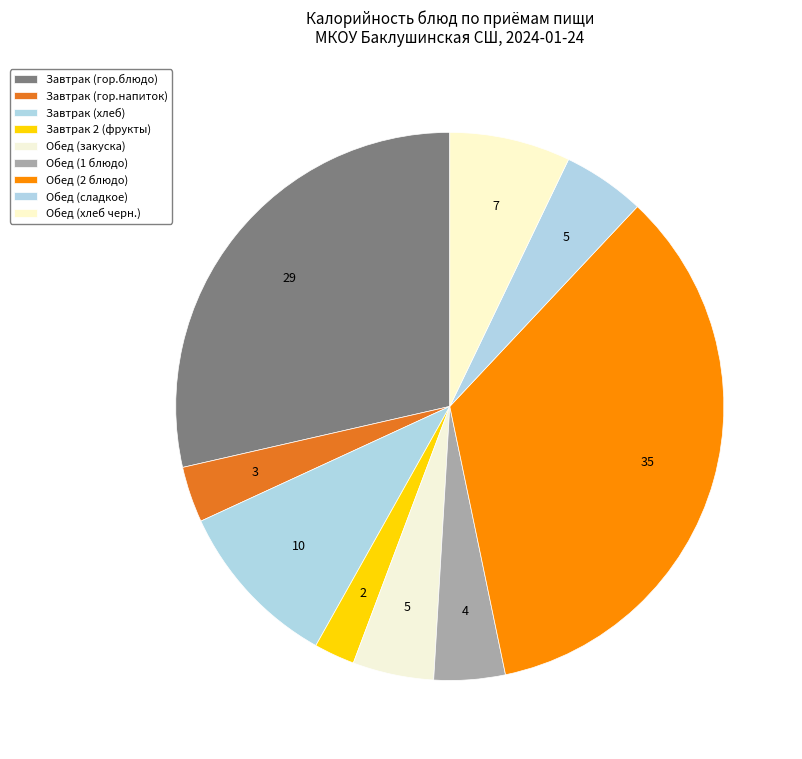

Rank the categories by value from lowest to highest.

Завтрак 2 (фрукты), Завтрак (гор.напиток), Обед (1 блюдо), Обед (закуска), Обед (сладкое), Обед (хлеб черн.), Завтрак (хлеб), Завтрак (гор.блюдо), Обед (2 блюдо)